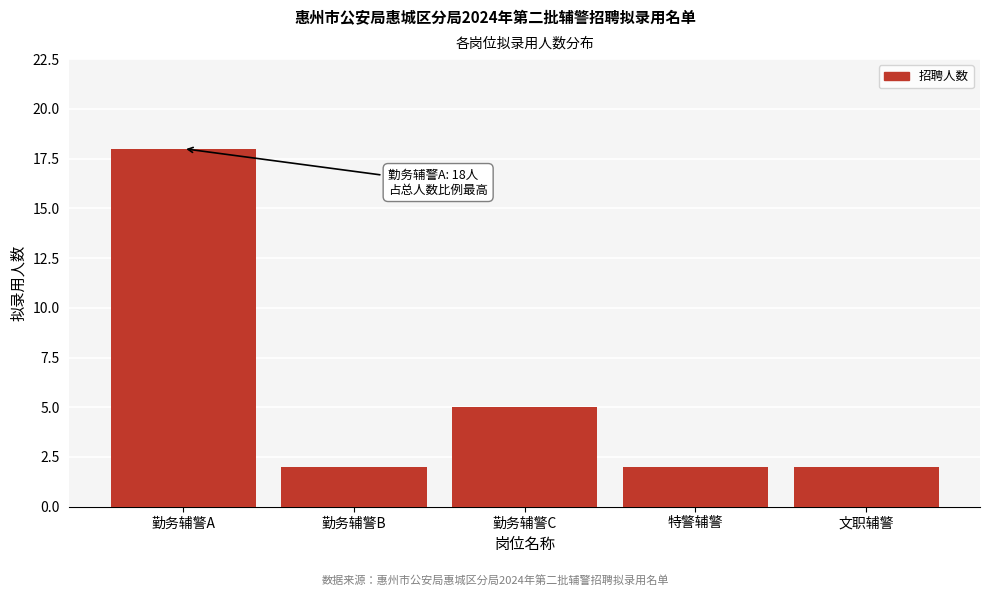

Reading right to left, what are all the values shown in this chart?

文职辅警=2	特警辅警=2	勤务辅警C=5	勤务辅警B=2	勤务辅警A=18